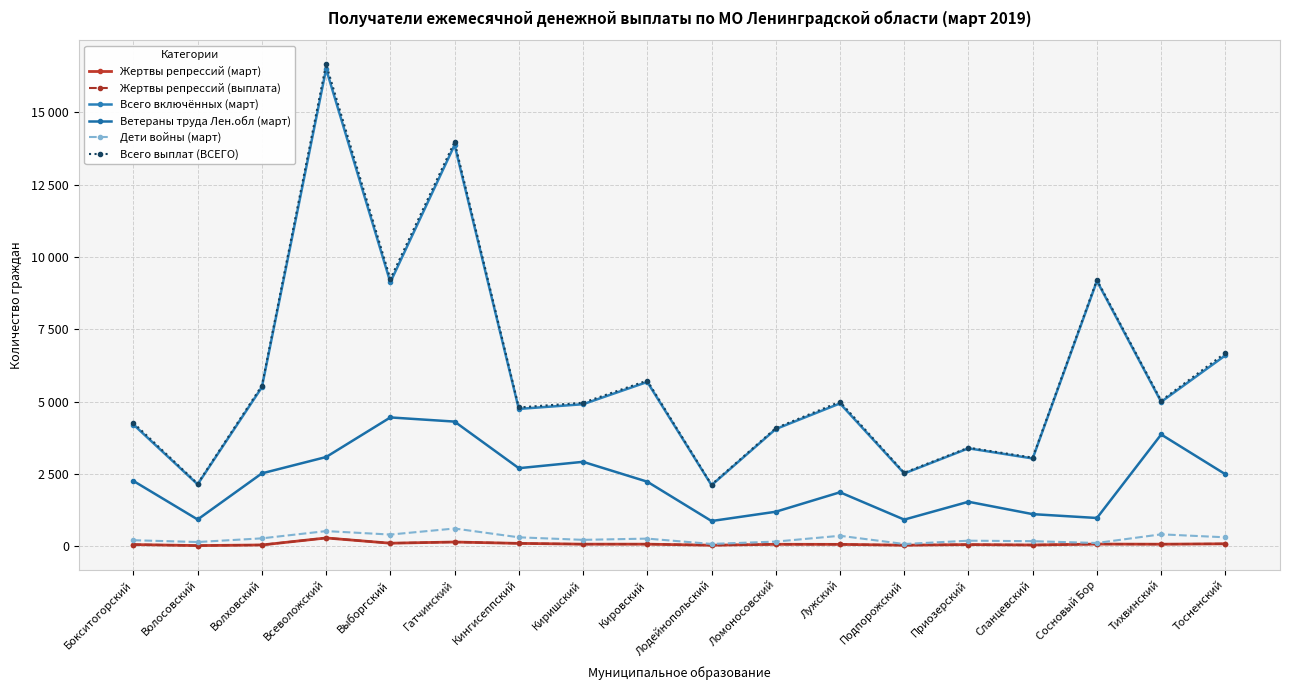

Does the chart have visible grid lines?

Yes